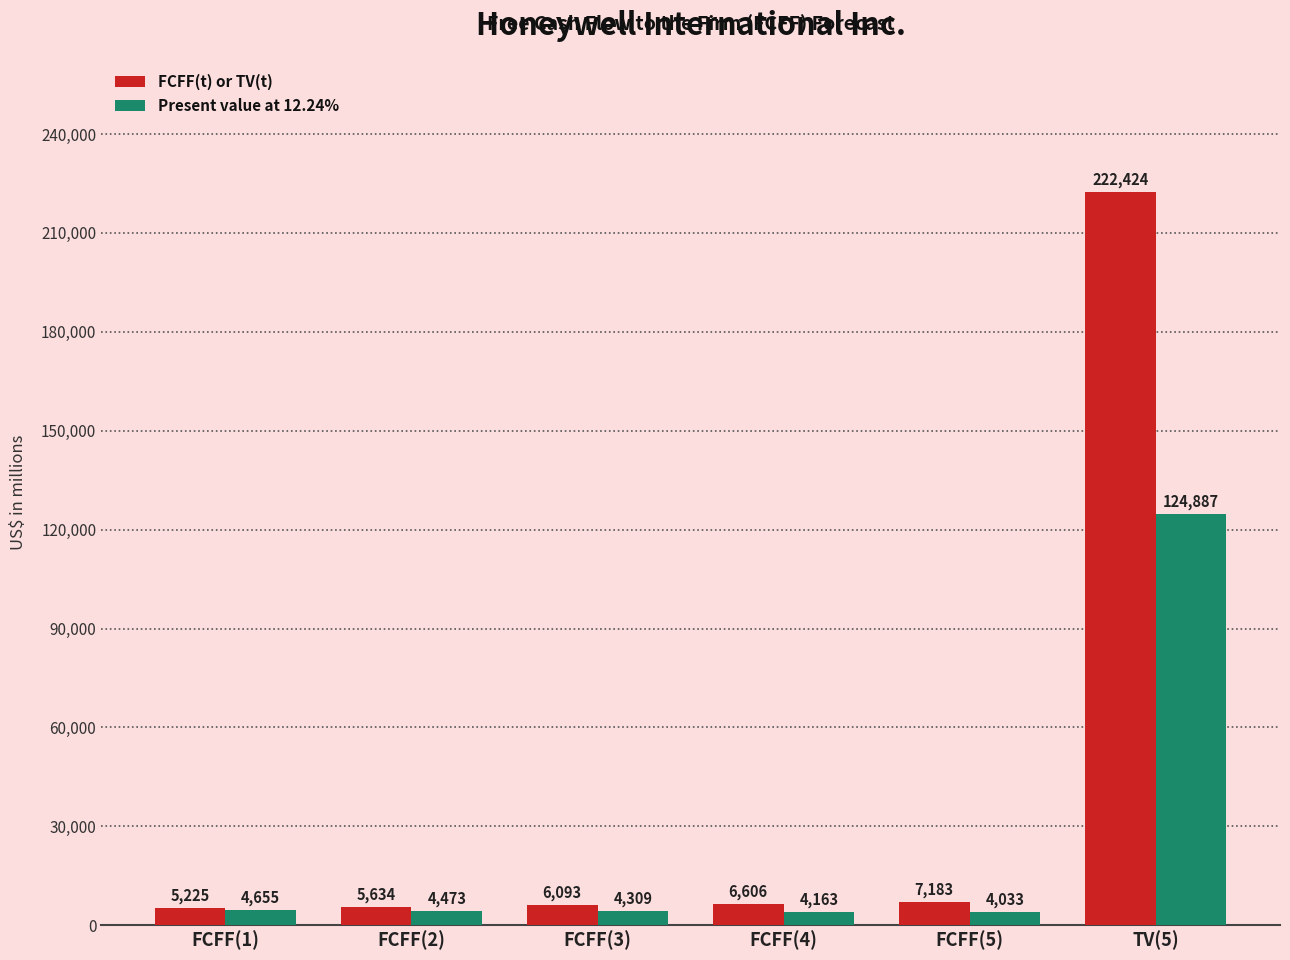

What are all the series names shown in the legend?

FCFF(t) or TV(t), Present value at 12.24%